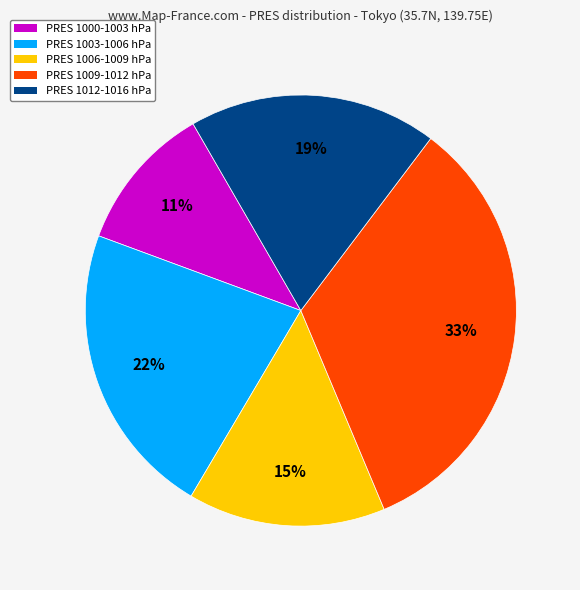

Between PRES 1003-1006 hPa and PRES 1006-1009 hPa, which is larger?

PRES 1003-1006 hPa